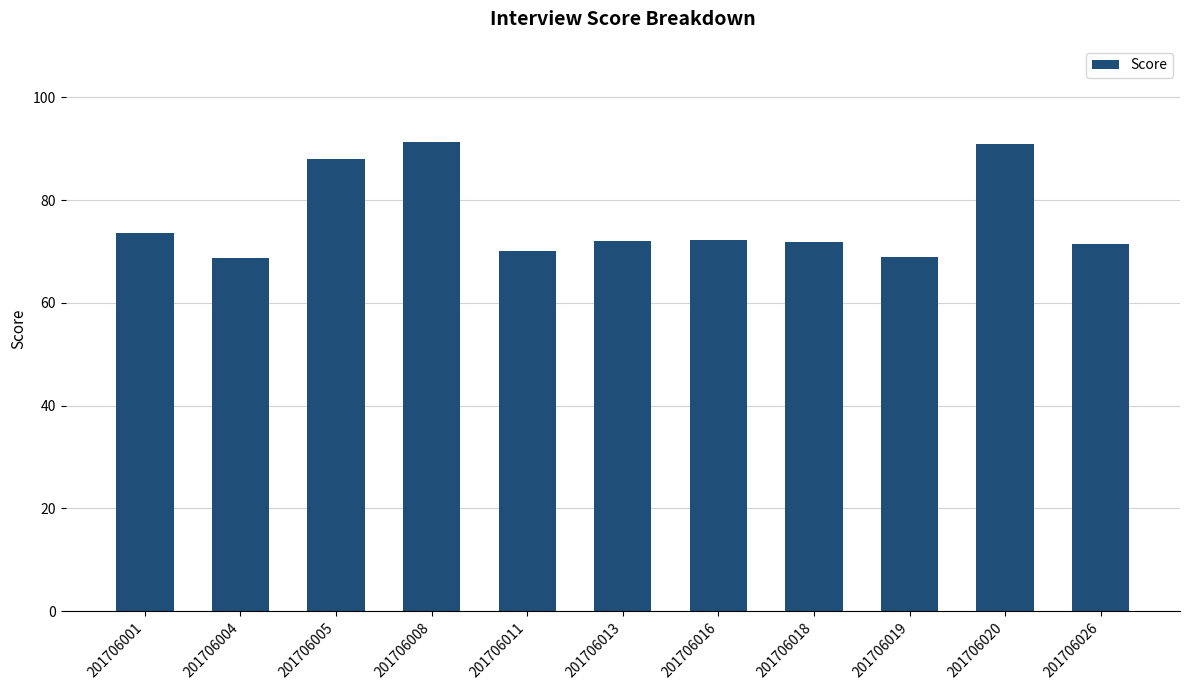

What is the value of the 3rd bar from the left?

87.9